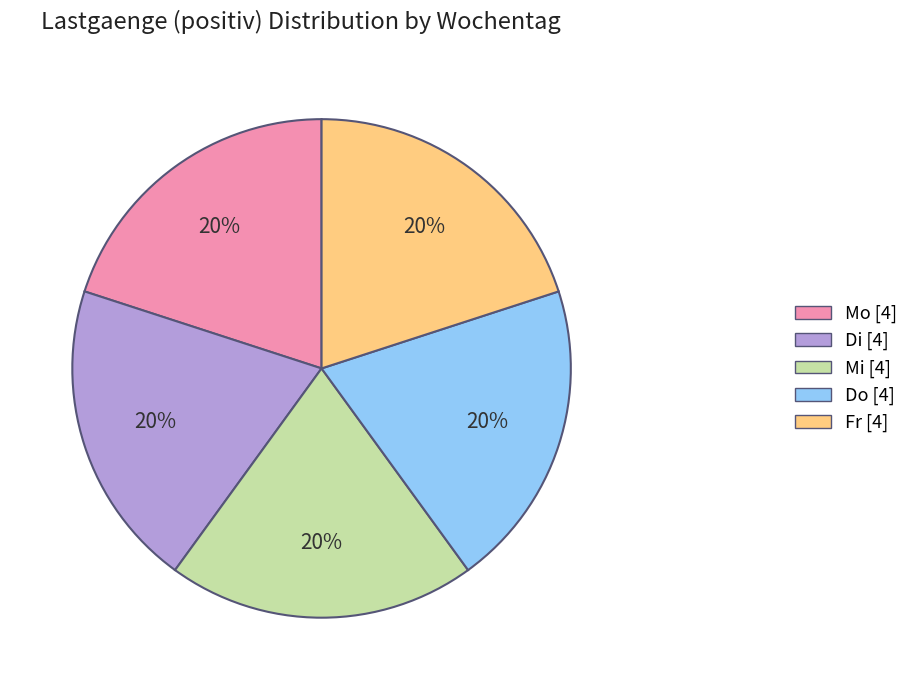

Does any single category account for the majority?

No